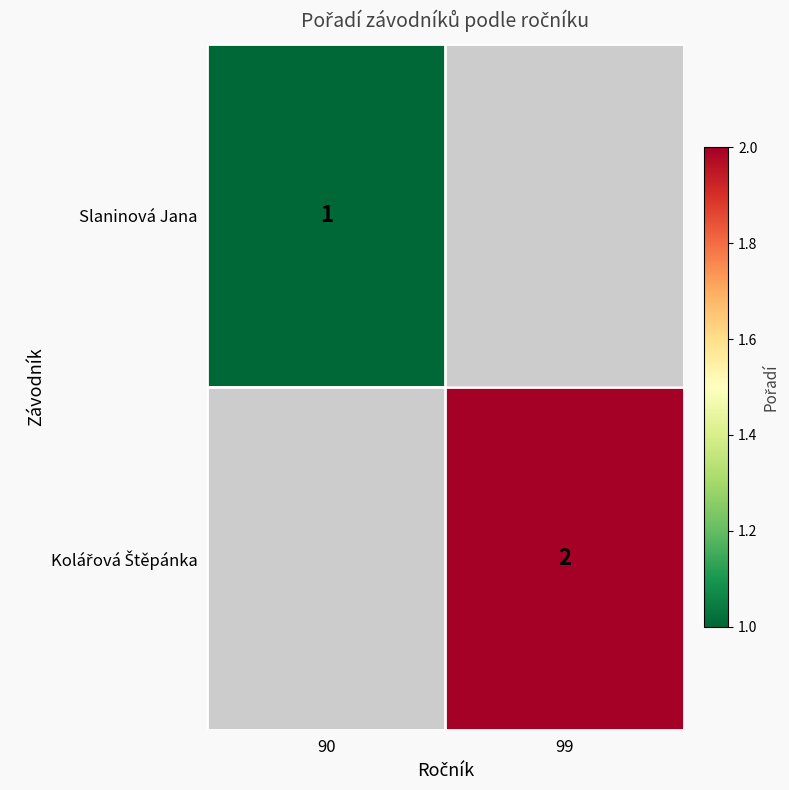

Is it true that Slaninová Jana equals 1 at 90?

True